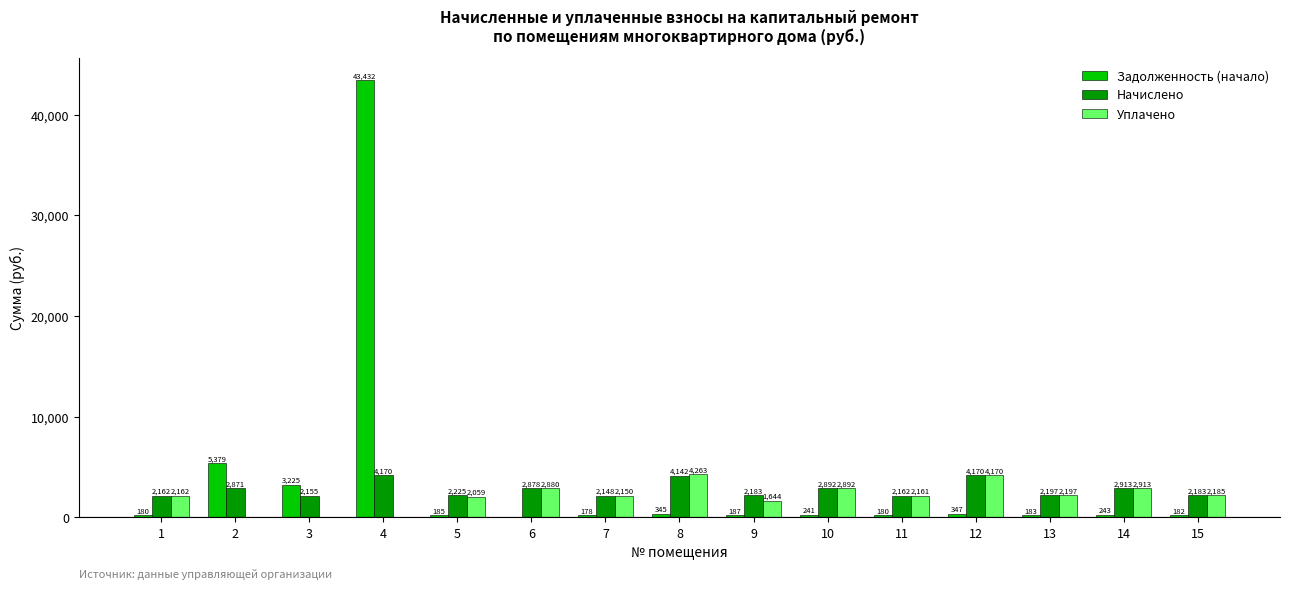

What are all the series names shown in the legend?

Задолженность (начало), Начислено, Уплачено